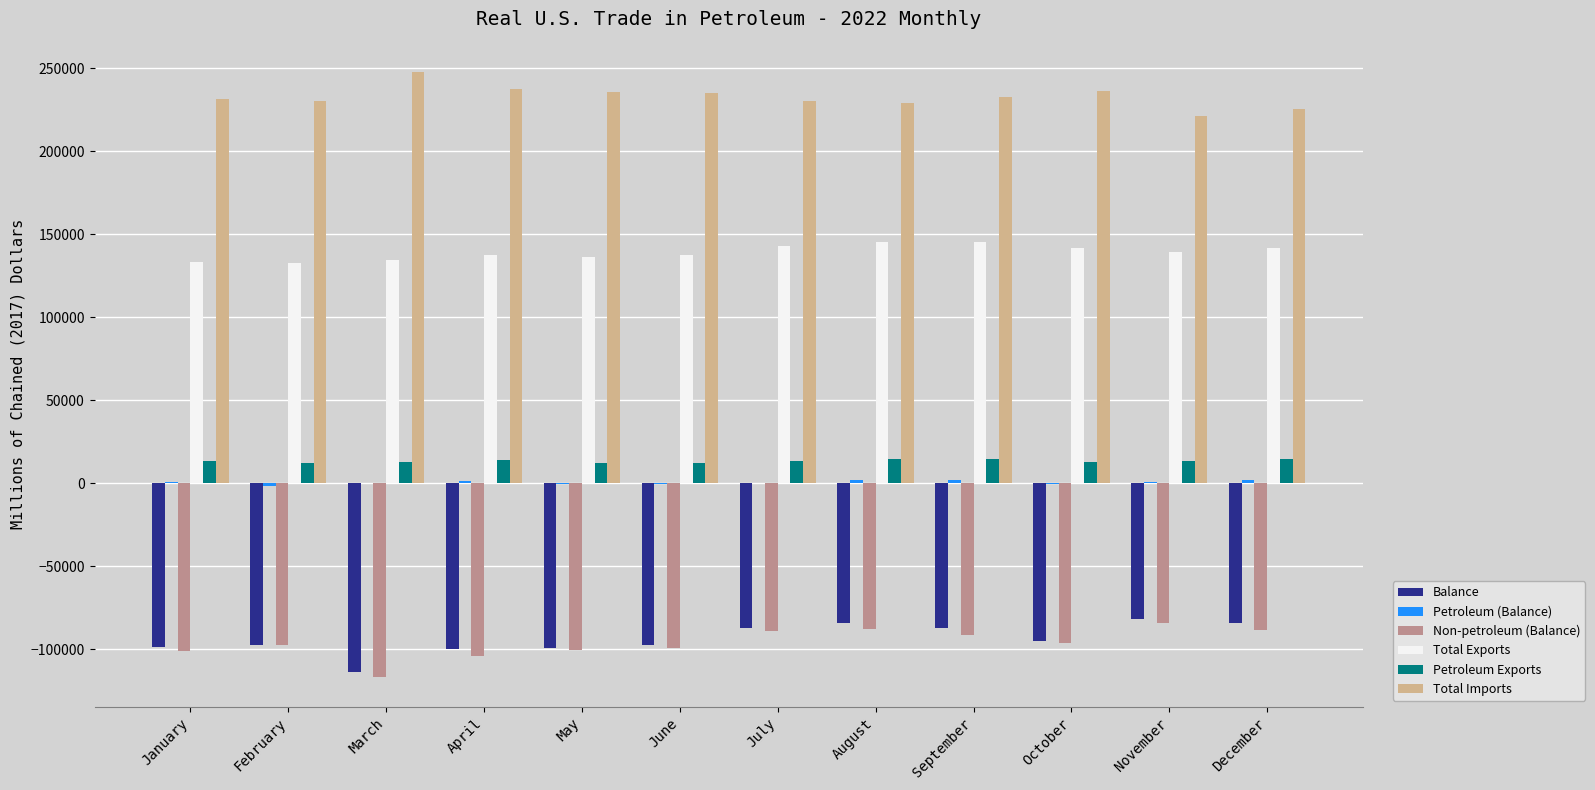

What is the sum of all Petroleum Exports values?

161872